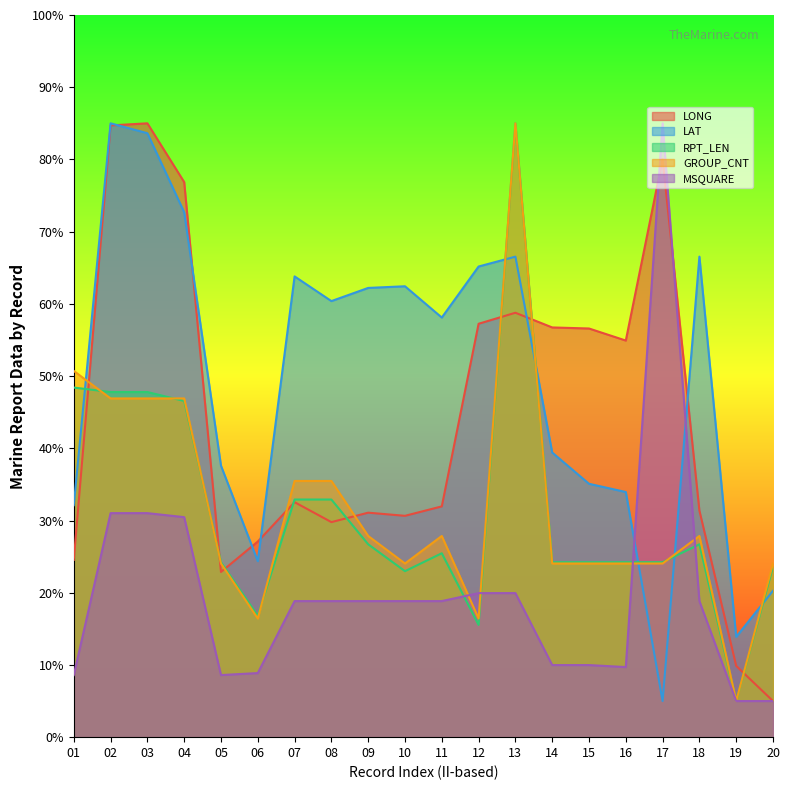

Reading left to right, what are all the values shown in this chart?

LONG: 24.5	84.7	85.0	76.9	22.9	27.1	32.5	29.8	31.1	30.6	32.0	57.2	58.8	56.7	56.6	54.9	80.1	31.4	9.9	5.0
LAT: 32.1	85.0	83.6	72.7	37.6	24.4	63.8	60.4	62.2	62.4	58.1	65.2	66.5	39.4	35.1	33.9	5.0	66.5	13.9	20.3
RPT_LEN: 48.4	47.8	47.8	46.6	24.2	16.8	32.9	32.9	26.7	23.0	25.5	15.5	85.0	24.2	24.2	24.2	24.2	26.7	5.0	23.6
GROUP_CNT: 50.7	46.9	46.9	46.9	24.0	16.4	35.5	35.5	27.9	24.0	27.9	16.4	85.0	24.0	24.0	24.0	24.0	27.9	5.0	24.0
MSQUARE: 8.6	31.0	31.0	30.5	8.6	8.9	18.8	18.8	18.8	18.8	18.8	19.9	19.9	10.0	10.0	9.7	85.0	18.8	5.0	5.0